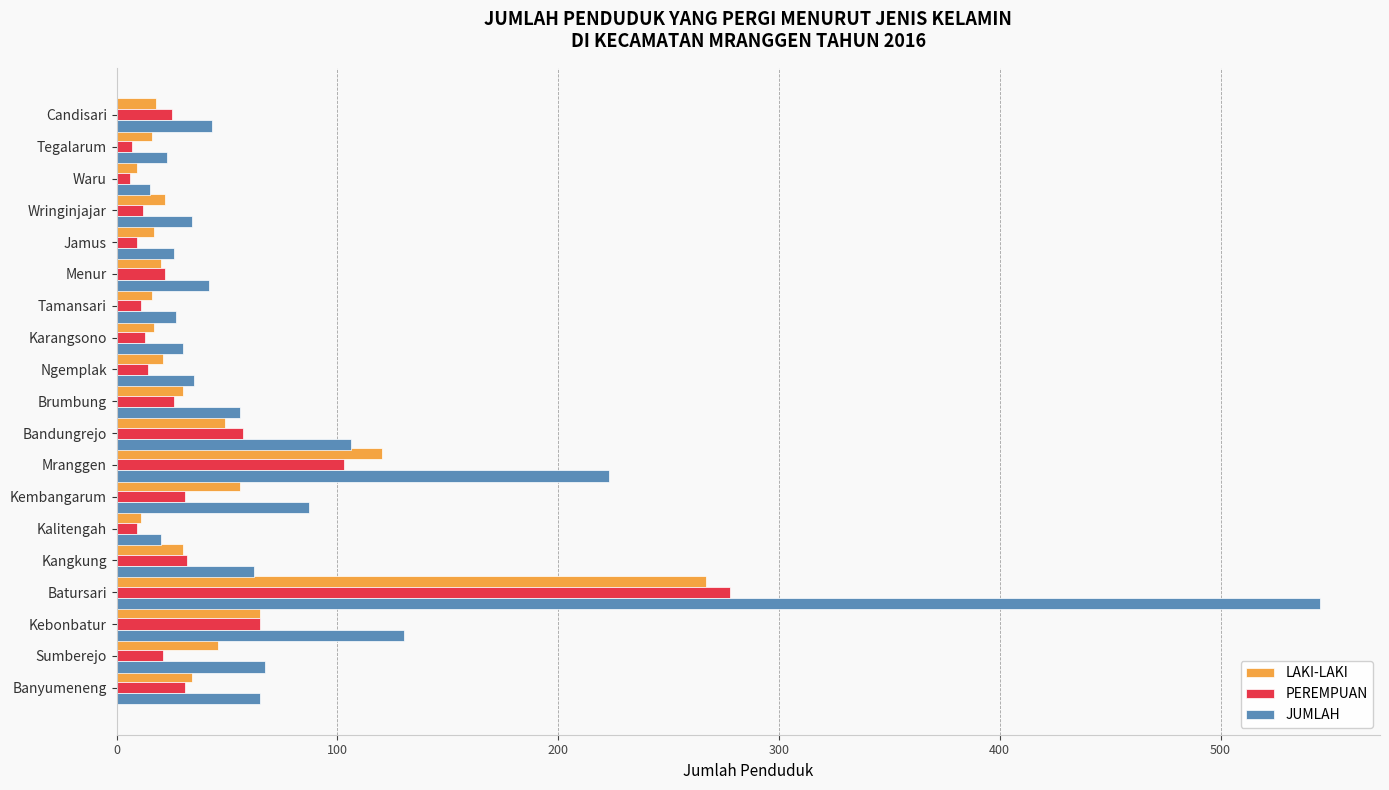

At which label does JUMLAH reach its peak?

Batursari